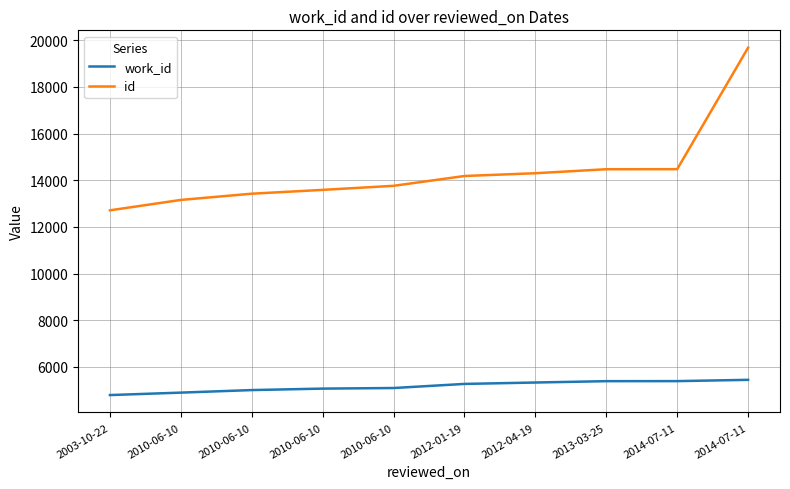

How many lines are shown in the chart?

2